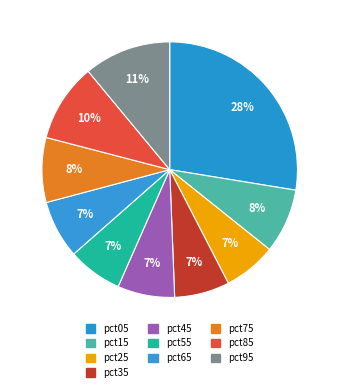

How many slices are in this pie chart?

10